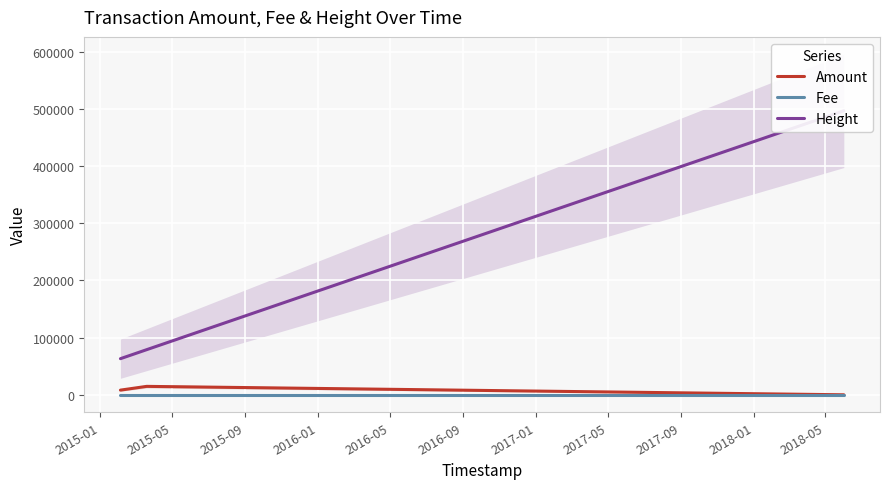

Reading right to left, extract all data points from this chart.

Amount: 0	14731	8156
Fee: 1	1	1
Height: 496704	78920	63167